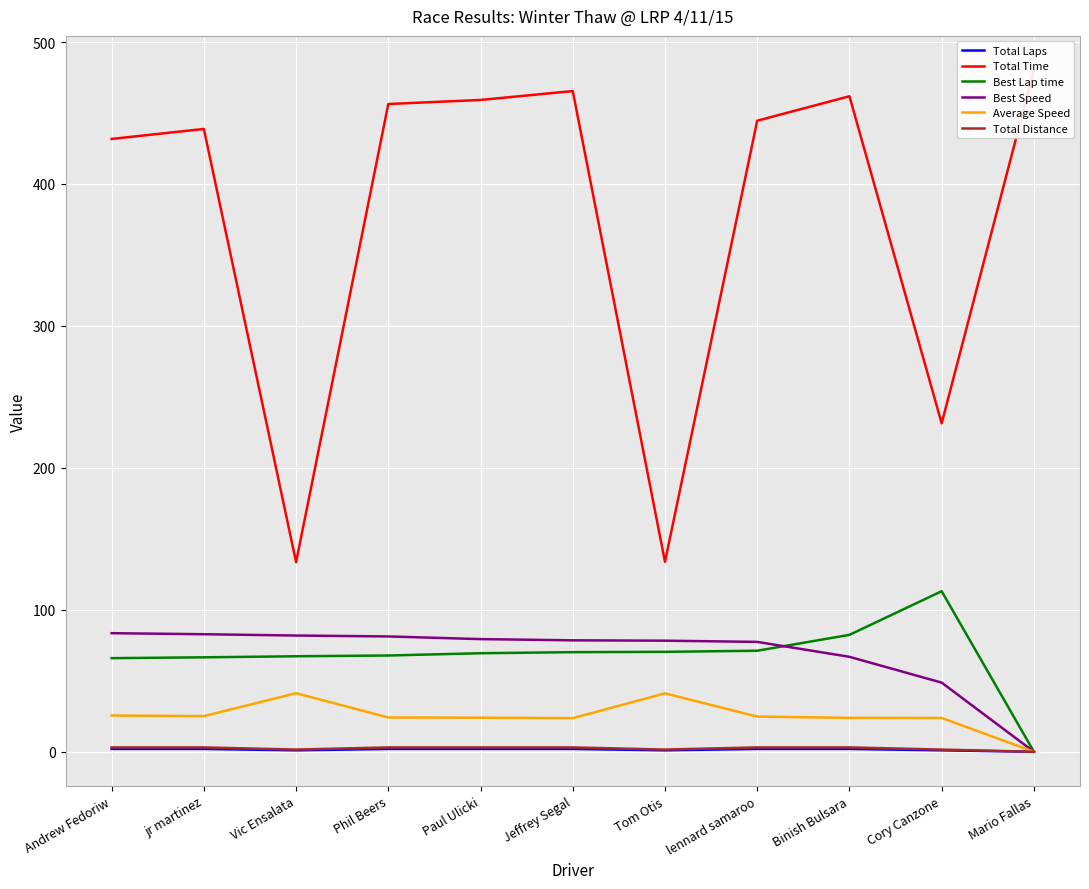

What is the value of the Average Speed point at the 10th from the left?

23.8